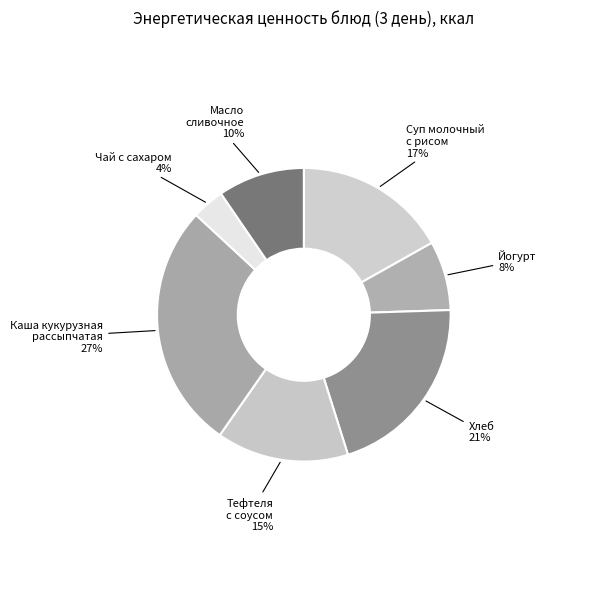

Does any single category account for the majority?

No